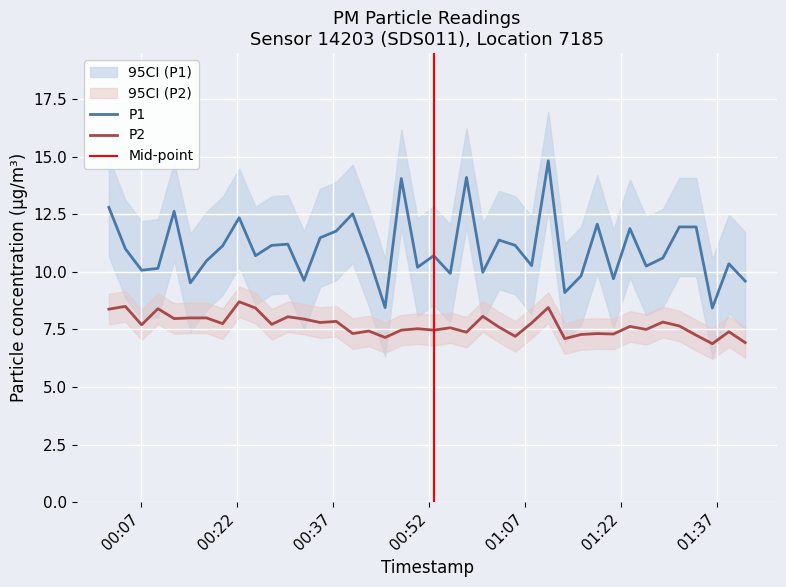

Reading left to right, what are all the values shown in this chart?

P1: 2023-06-10T00:01:55=12.8	2023-06-10T00:04:30=11.0	2023-06-10T00:07:02=10.1	2023-06-10T00:09:35=10.2	2023-06-10T00:12:07=12.6	2023-06-10T00:14:39=9.5	2023-06-10T00:17:11=10.5	2023-06-10T00:19:42=11.1	2023-06-10T00:22:17=12.3	2023-06-10T00:24:50=10.7	2023-06-10T00:27:22=11.2	2023-06-10T00:29:53=11.2	2023-06-10T00:32:25=9.6	2023-06-10T00:34:56=11.5	2023-06-10T00:37:27=11.8	2023-06-10T00:40:01=12.5	2023-06-10T00:42:33=10.6	2023-06-10T00:45:05=8.4	2023-06-10T00:47:37=14.1	2023-06-10T00:50:09=10.2	2023-06-10T00:52:41=10.7	2023-06-10T00:55:16=9.9	2023-06-10T00:57:48=14.1	2023-06-10T01:00:21=10.0	2023-06-10T01:02:53=11.4	2023-06-10T01:05:25=11.2	2023-06-10T01:07:59=10.3	2023-06-10T01:10:35=14.8	2023-06-10T01:13:09=9.1	2023-06-10T01:15:42=9.8	2023-06-10T01:18:14=12.1	2023-06-10T01:20:46=9.7	2023-06-10T01:23:20=11.9	2023-06-10T01:25:53=10.2	2023-06-10T01:28:29=10.6	2023-06-10T01:31:04=11.9	2023-06-10T01:33:41=11.9	2023-06-10T01:36:13=8.4	2023-06-10T01:38:48=10.3	2023-06-10T01:41:21=9.6
P2: 2023-06-10T00:01:55=8.4	2023-06-10T00:04:30=8.5	2023-06-10T00:07:02=7.7	2023-06-10T00:09:35=8.4	2023-06-10T00:12:07=8.0	2023-06-10T00:14:39=8.0	2023-06-10T00:17:11=8.0	2023-06-10T00:19:42=7.8	2023-06-10T00:22:17=8.7	2023-06-10T00:24:50=8.4	2023-06-10T00:27:22=7.7	2023-06-10T00:29:53=8.1	2023-06-10T00:32:25=8.0	2023-06-10T00:34:56=7.8	2023-06-10T00:37:27=7.8	2023-06-10T00:40:01=7.3	2023-06-10T00:42:33=7.4	2023-06-10T00:45:05=7.2	2023-06-10T00:47:37=7.5	2023-06-10T00:50:09=7.5	2023-06-10T00:52:41=7.5	2023-06-10T00:55:16=7.6	2023-06-10T00:57:48=7.4	2023-06-10T01:00:21=8.1	2023-06-10T01:02:53=7.6	2023-06-10T01:05:25=7.2	2023-06-10T01:07:59=7.8	2023-06-10T01:10:35=8.4	2023-06-10T01:13:09=7.1	2023-06-10T01:15:42=7.3	2023-06-10T01:18:14=7.3	2023-06-10T01:20:46=7.3	2023-06-10T01:23:20=7.6	2023-06-10T01:25:53=7.5	2023-06-10T01:28:29=7.8	2023-06-10T01:31:04=7.7	2023-06-10T01:33:41=7.2	2023-06-10T01:36:13=6.9	2023-06-10T01:38:48=7.4	2023-06-10T01:41:21=6.9